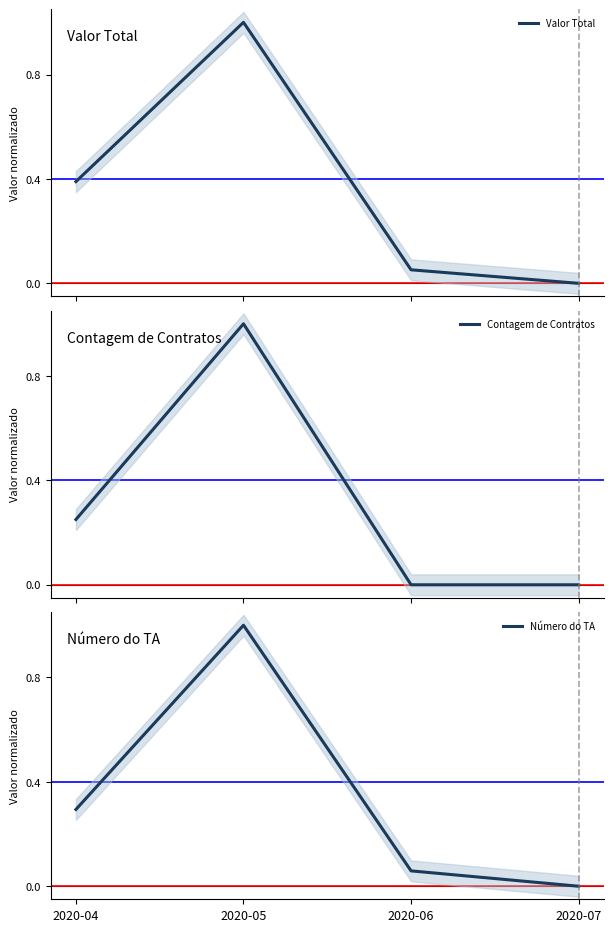

True or false: Contagem de Contratos has more than 0 interior local peaks.

True